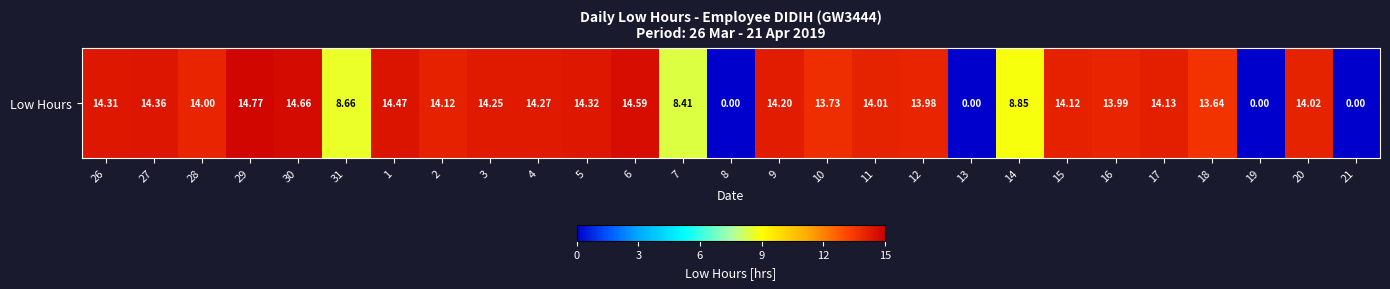

What is the greatest value displayed?

14.8